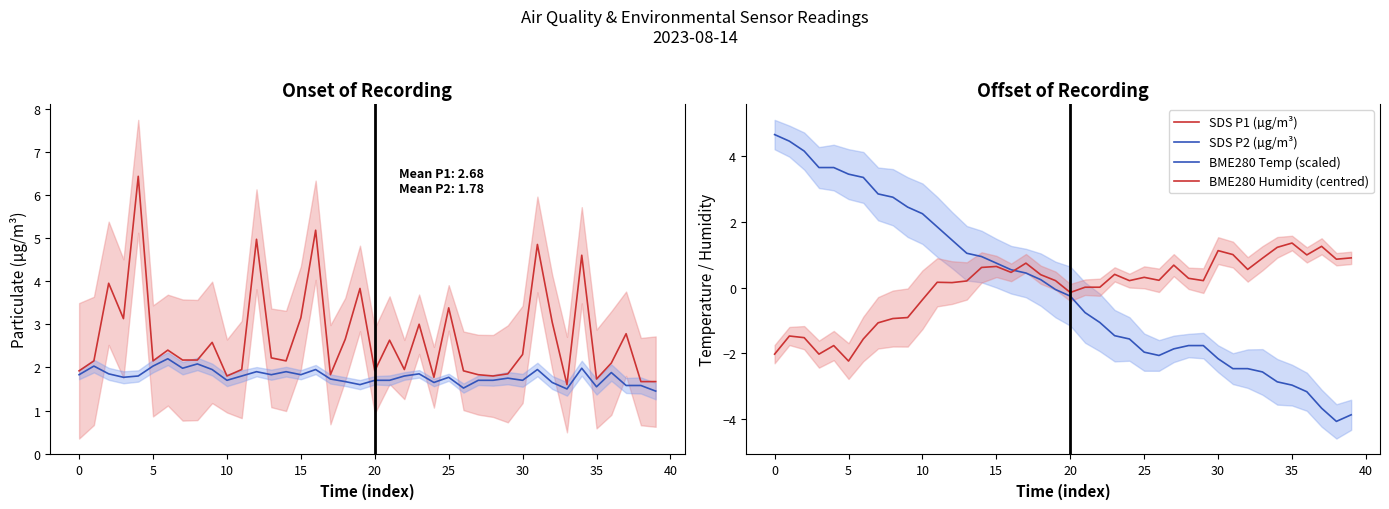

The BME280 Humidity (centred) series shows -2.0 at 0. True or false?

True